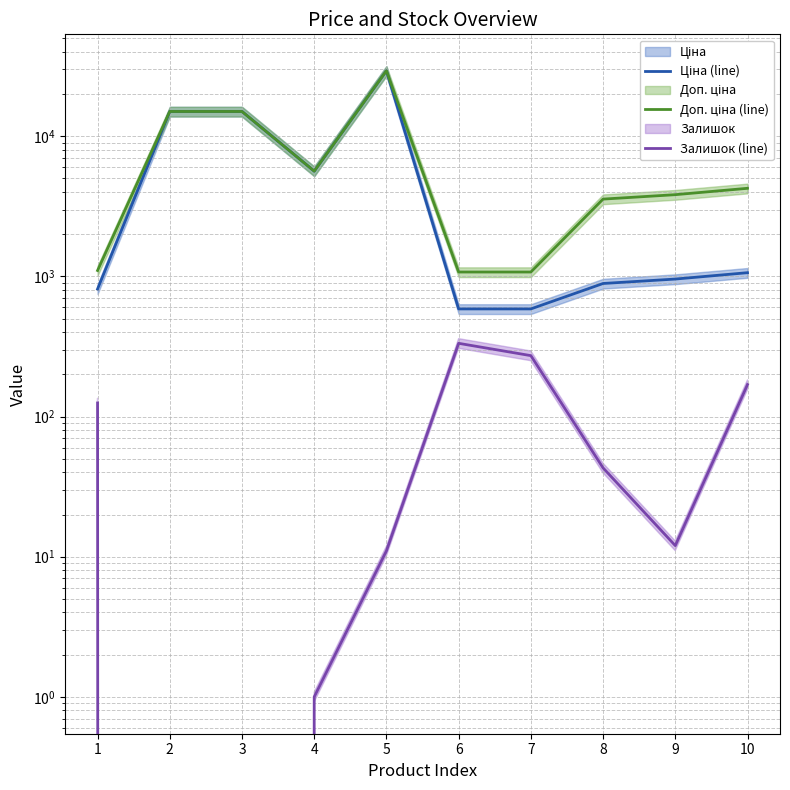

Rank the series at 5 from lowest to highest value.

Залишок (line), Ціна (line), Доп. ціна (line)